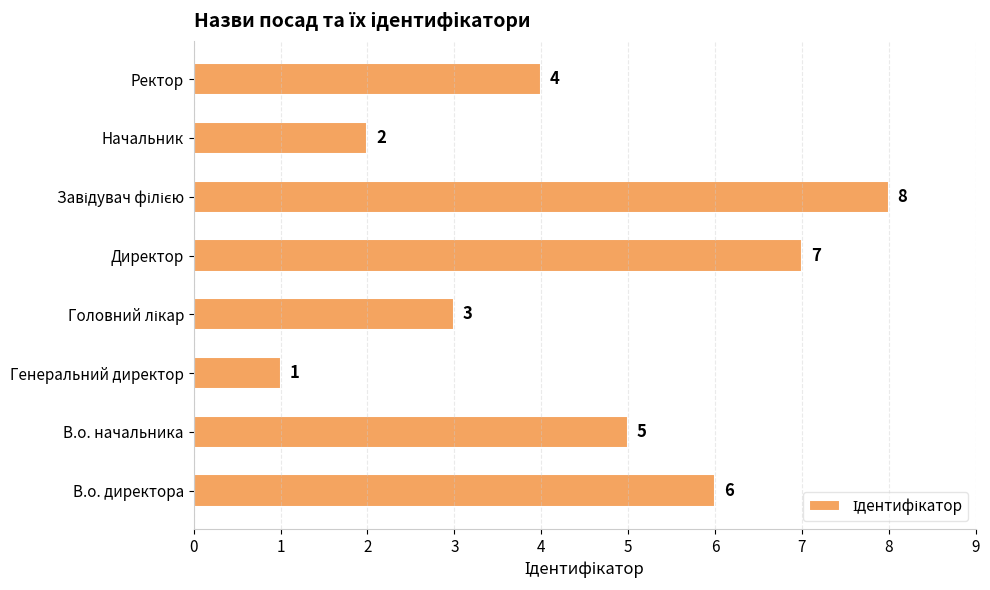

What is the difference between the maximum and minimum values?

7